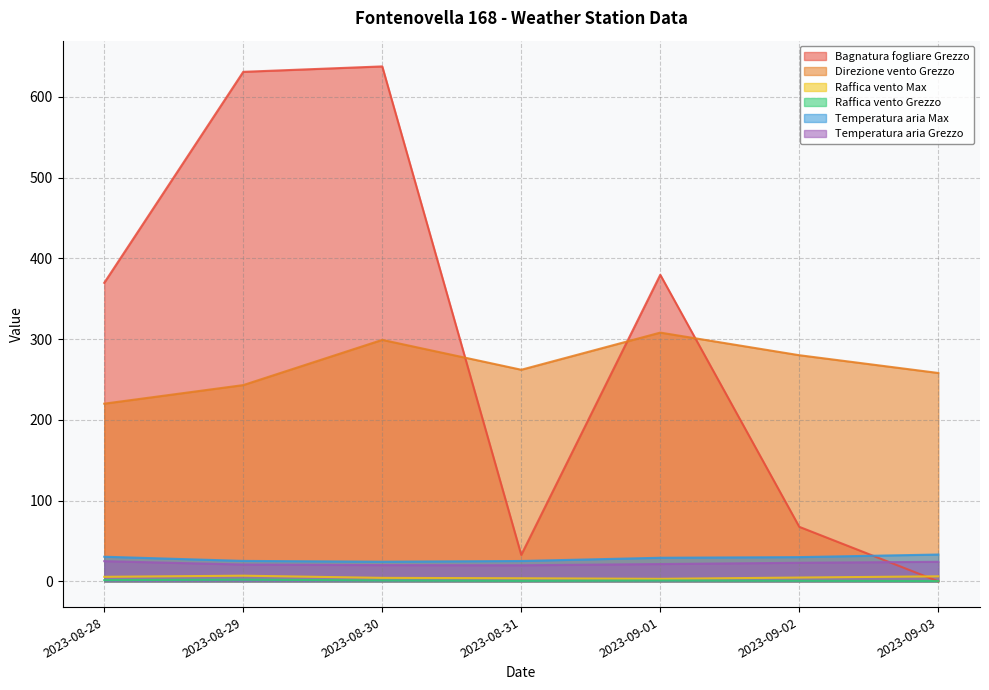

What is the maximum value for Temperatura aria Max?

33.2